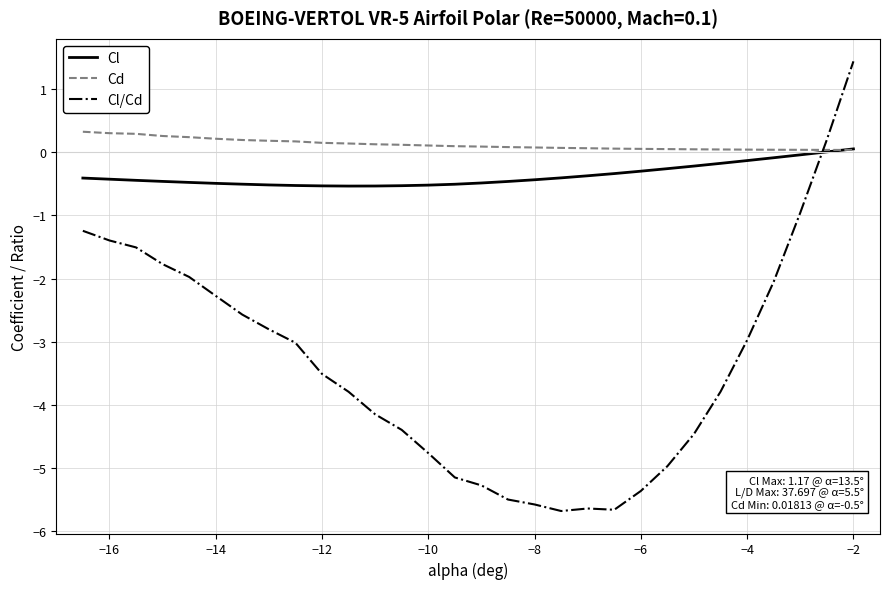

Which series has the largest range (max minus min)?

Cl/Cd